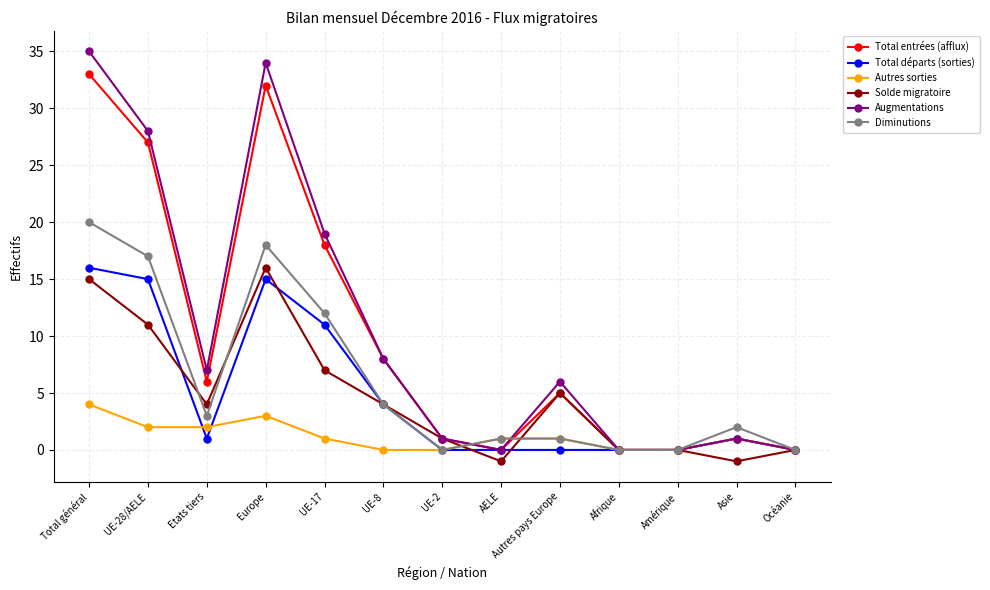

The Total départs (sorties) series shows 15 at Europe. True or false?

True